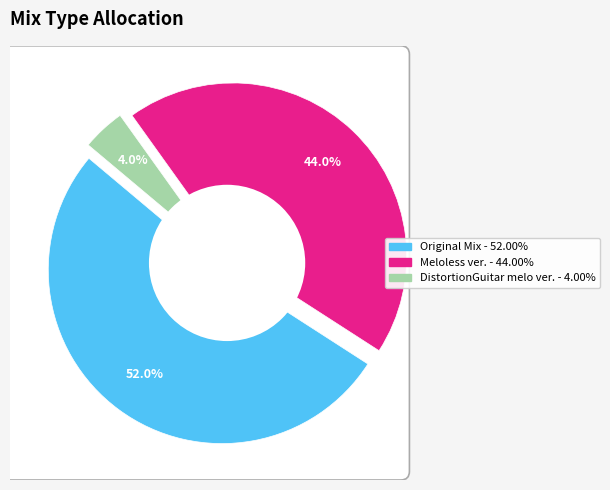

To the nearest percent, what percentage of the pie is Original Mix?

52%